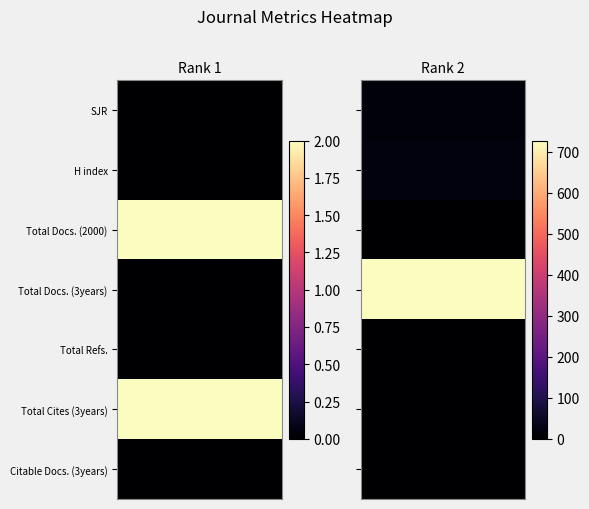

Which series has the widest spread of values?

Rank 2